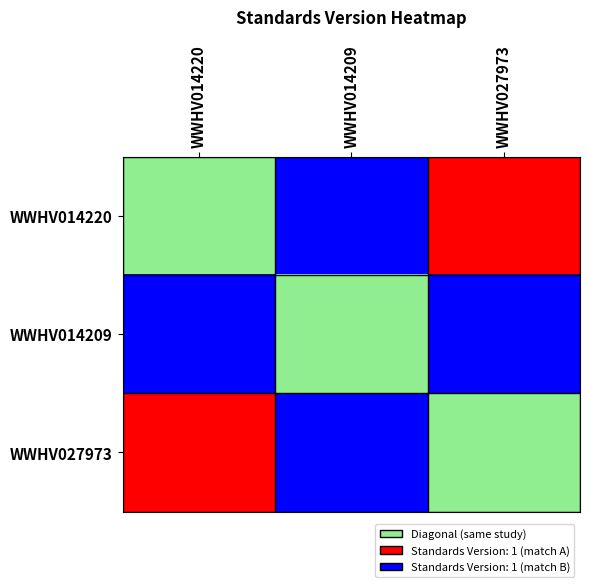

What is the spread (max minus min) of values at WWHV014220?

2